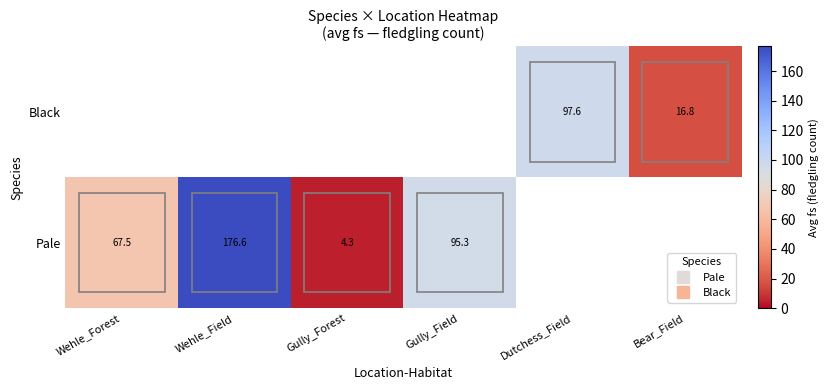

Which series has the widest spread of values?

Pale